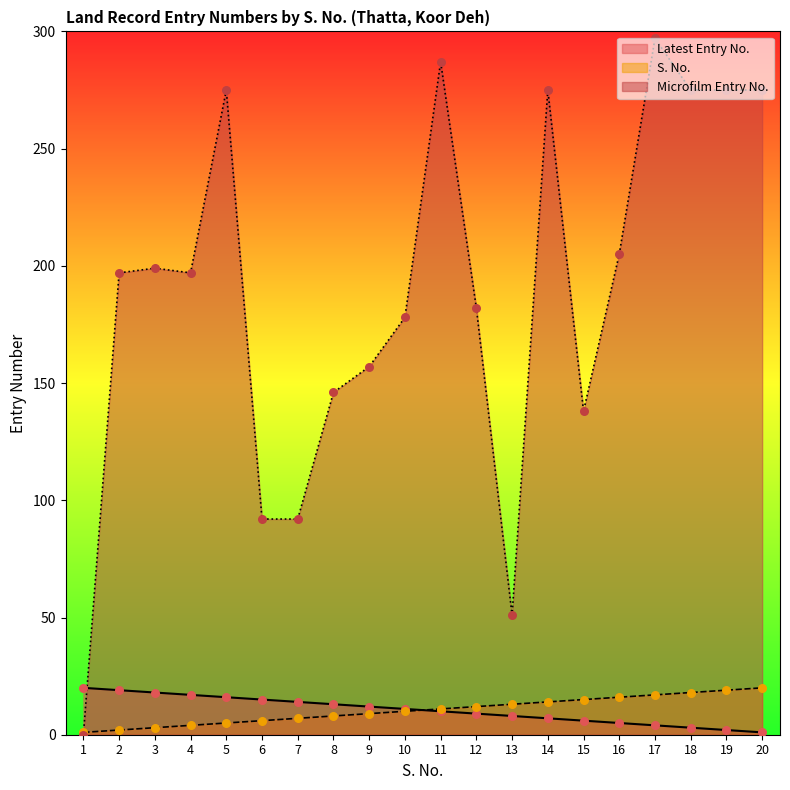

What are all the series names shown in the legend?

Latest Entry No., S. No., Microfilm Entry No.